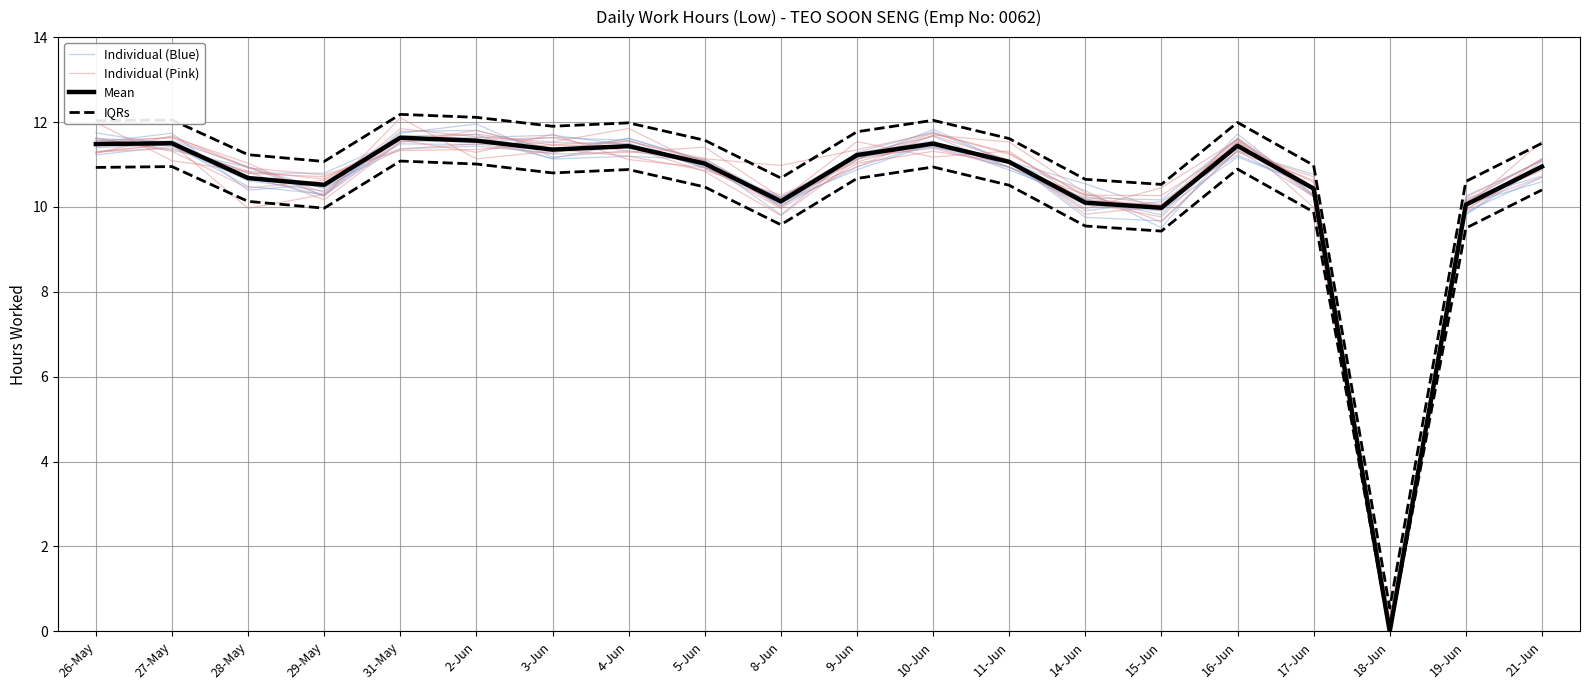

Rank the categories by Individual (Pink) value from lowest to highest.

18-Jun, 8-Jun, 19-Jun, 15-Jun, 14-Jun, 29-May, 17-Jun, 28-May, 5-Jun, 9-Jun, 11-Jun, 26-May, 10-Jun, 3-Jun, 21-Jun, 16-Jun, 2-Jun, 27-May, 31-May, 4-Jun